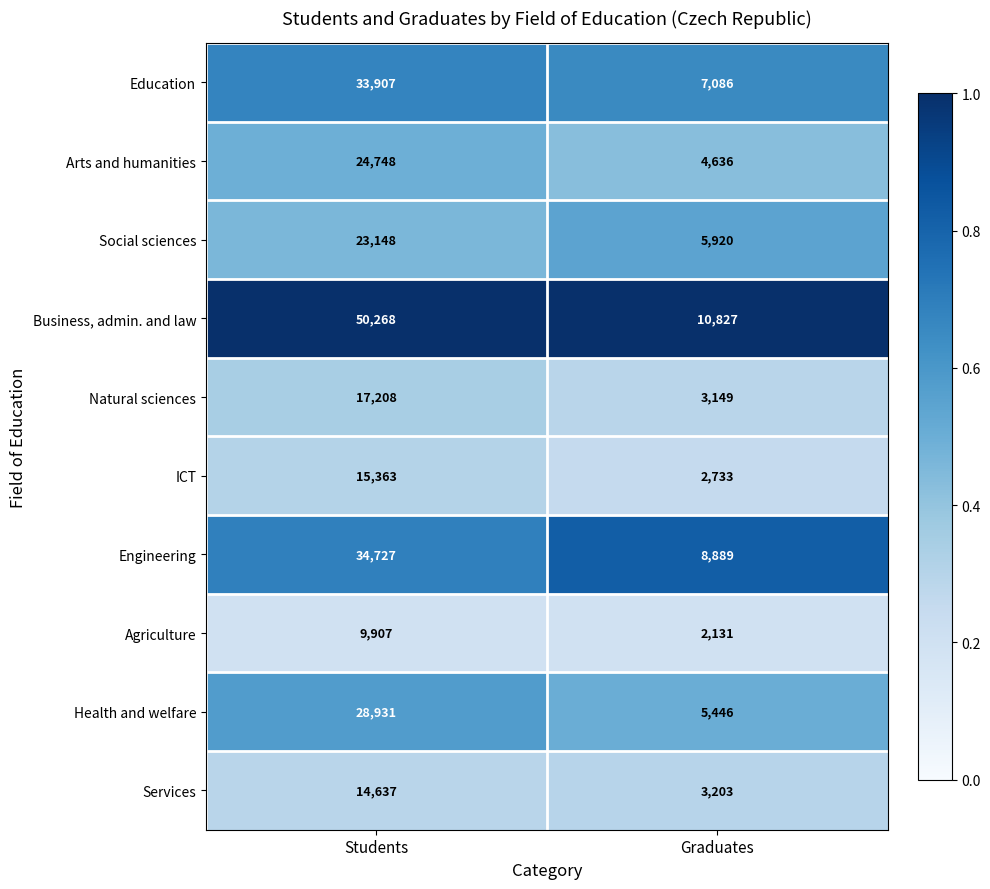

How many series are shown in this chart?

10